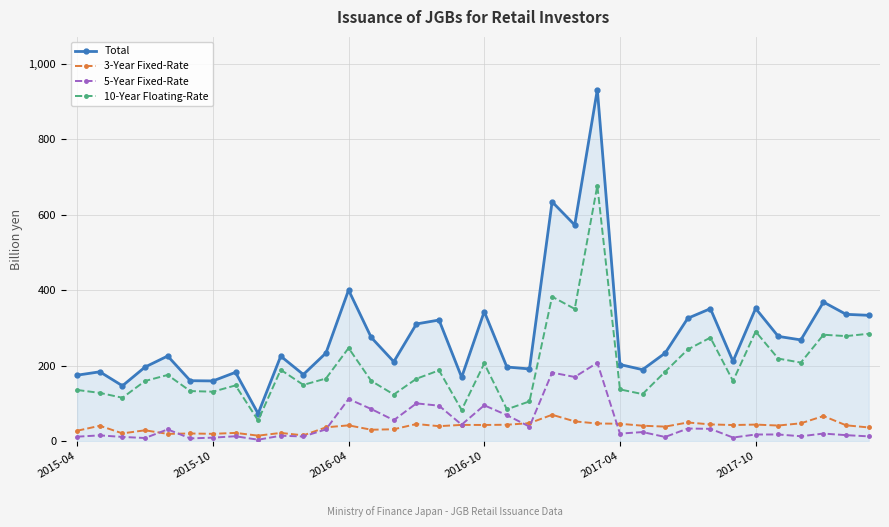

What are all the series names shown in the legend?

Total, 3-Year Fixed-Rate, 5-Year Fixed-Rate, 10-Year Floating-Rate